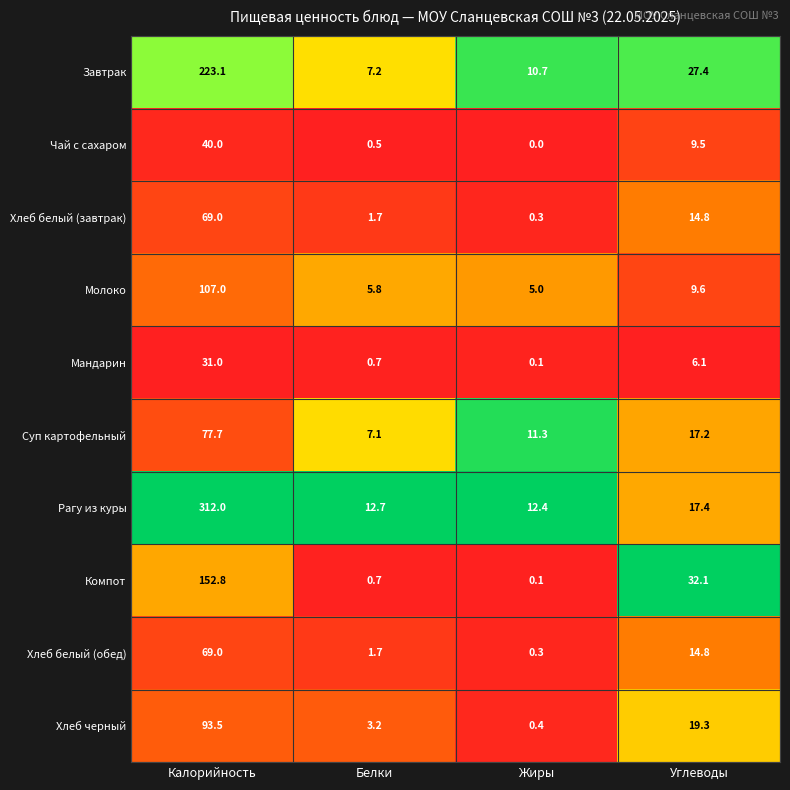

What is the spread (max minus min) of values at Углеводы?

26.0